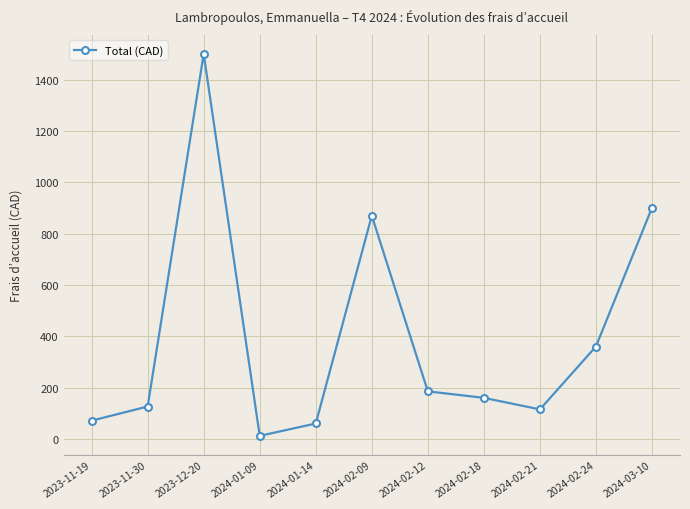

What is the label of the 2nd point from the right?

2024-02-24